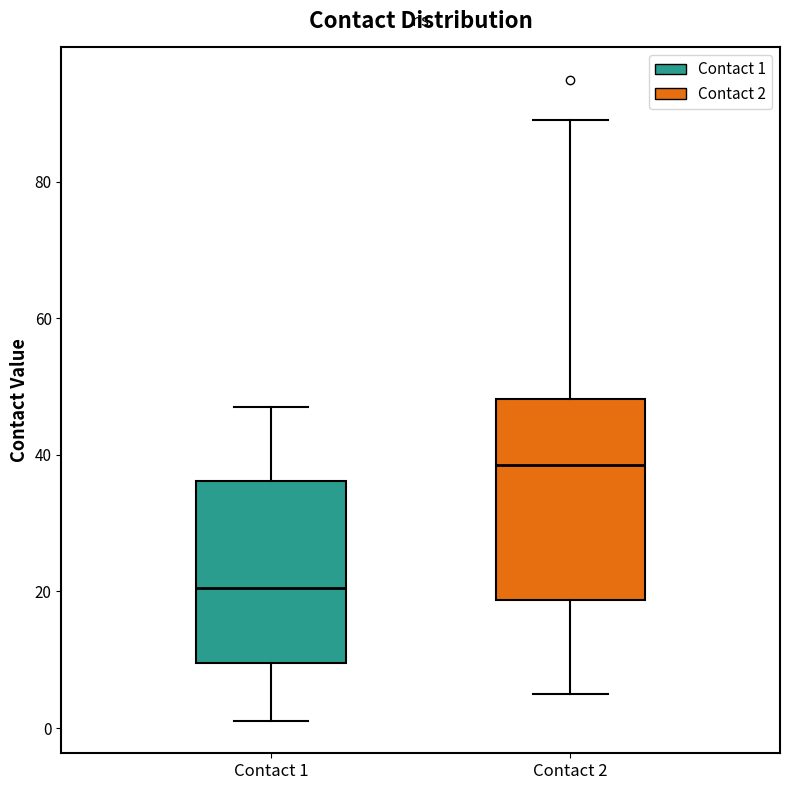

Which box is the tallest, from its lower edge to its upper edge?

Contact 2